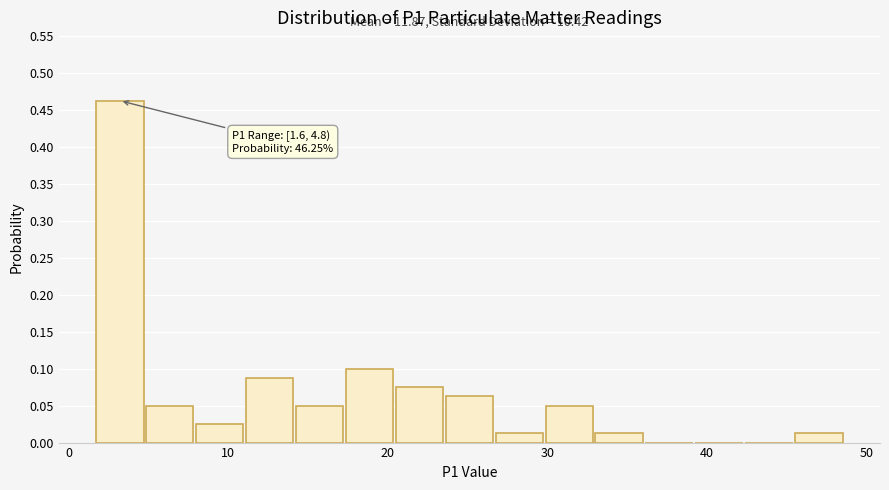

Read against the x-axis, roughly where is the centre of the tallest bar?

3